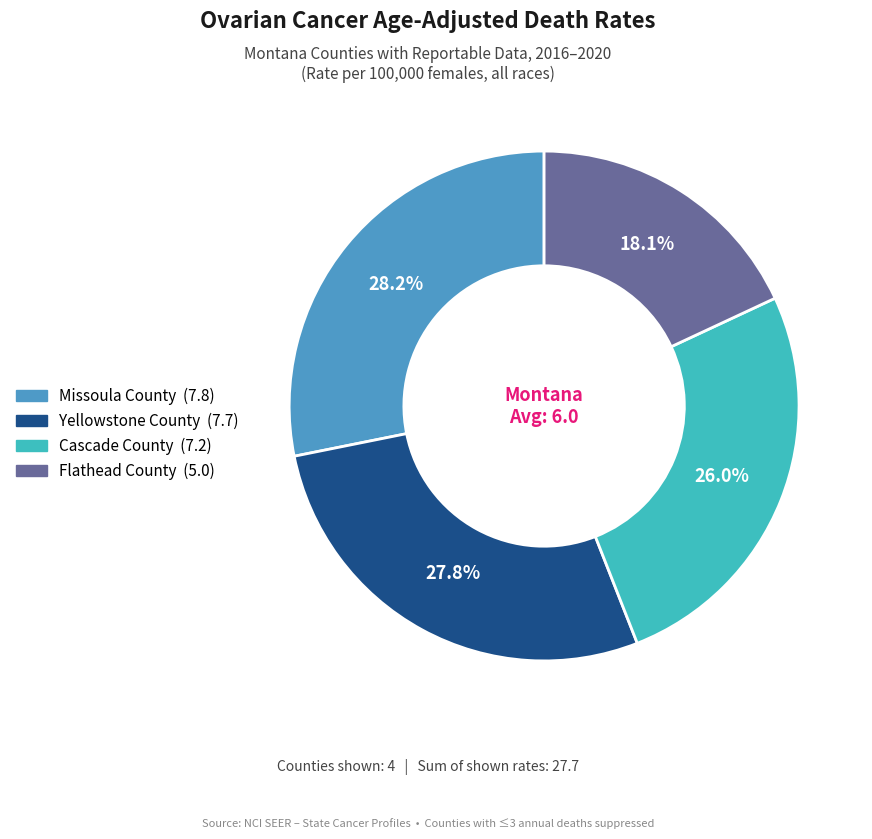

What percentage is the Cascade County slice, to the nearest percent?

26%